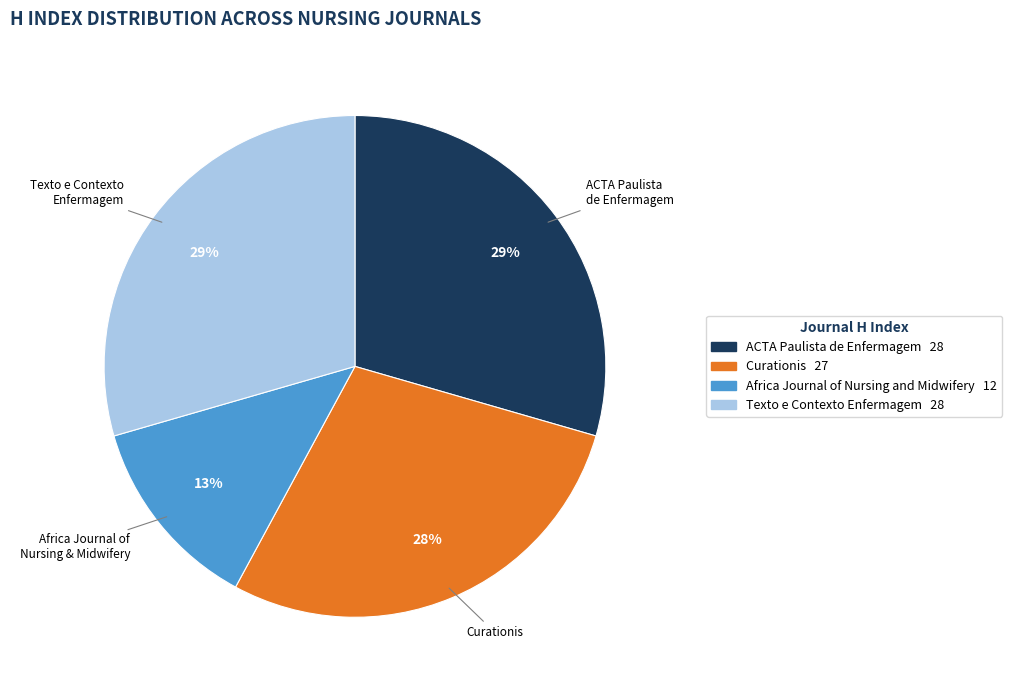

What is the smallest slice in the pie chart?

Africa Journal of Nursing and Midwifery